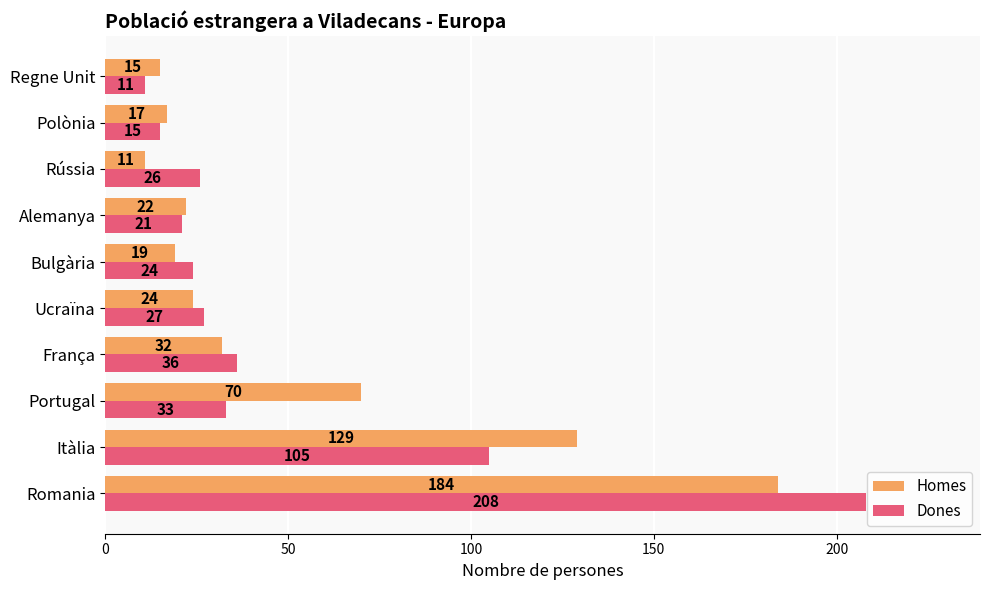

List the series in order of their overall mean, lowest first.

Dones, Homes